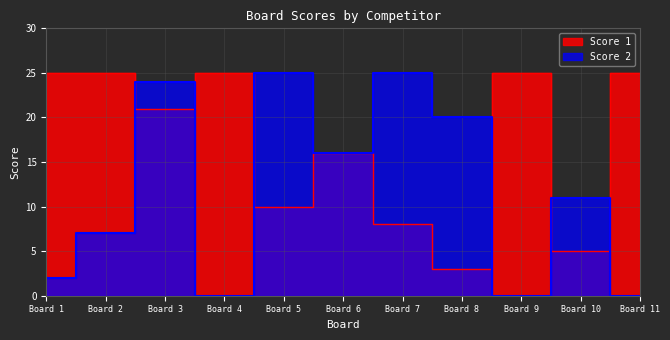

The Score 1 series shows 21 at Board 3. True or false?

True